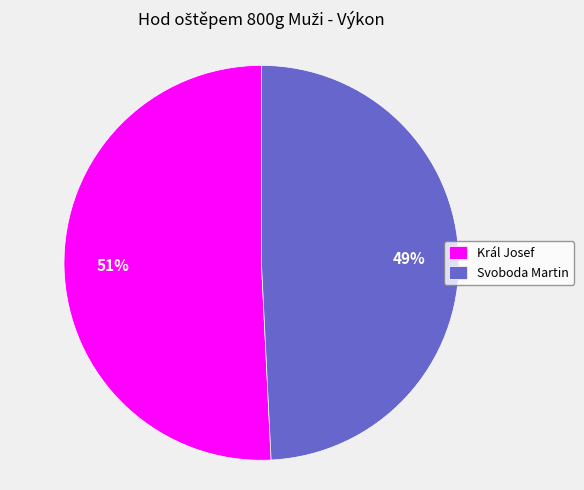

Between Svoboda Martin and Král Josef, which is larger?

Král Josef